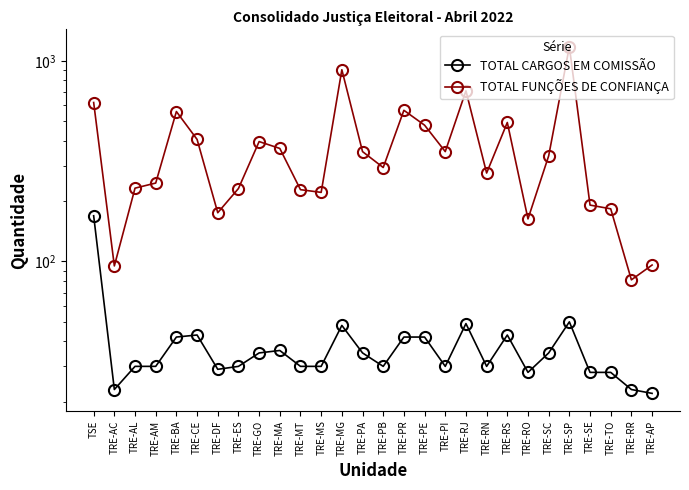

At which category does TOTAL FUNÇÕES DE CONFIANÇA reach its first local valley?

TRE-AC